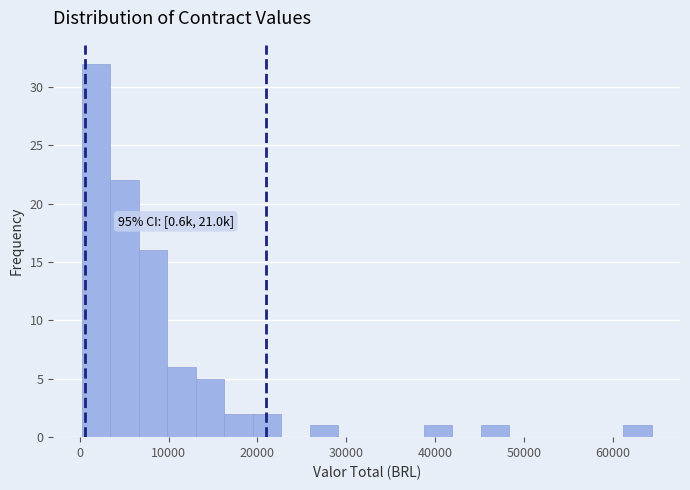

Around what value on the x-axis is the tallest bar? Give the approximate position of its centre, as read against the axis.

2000